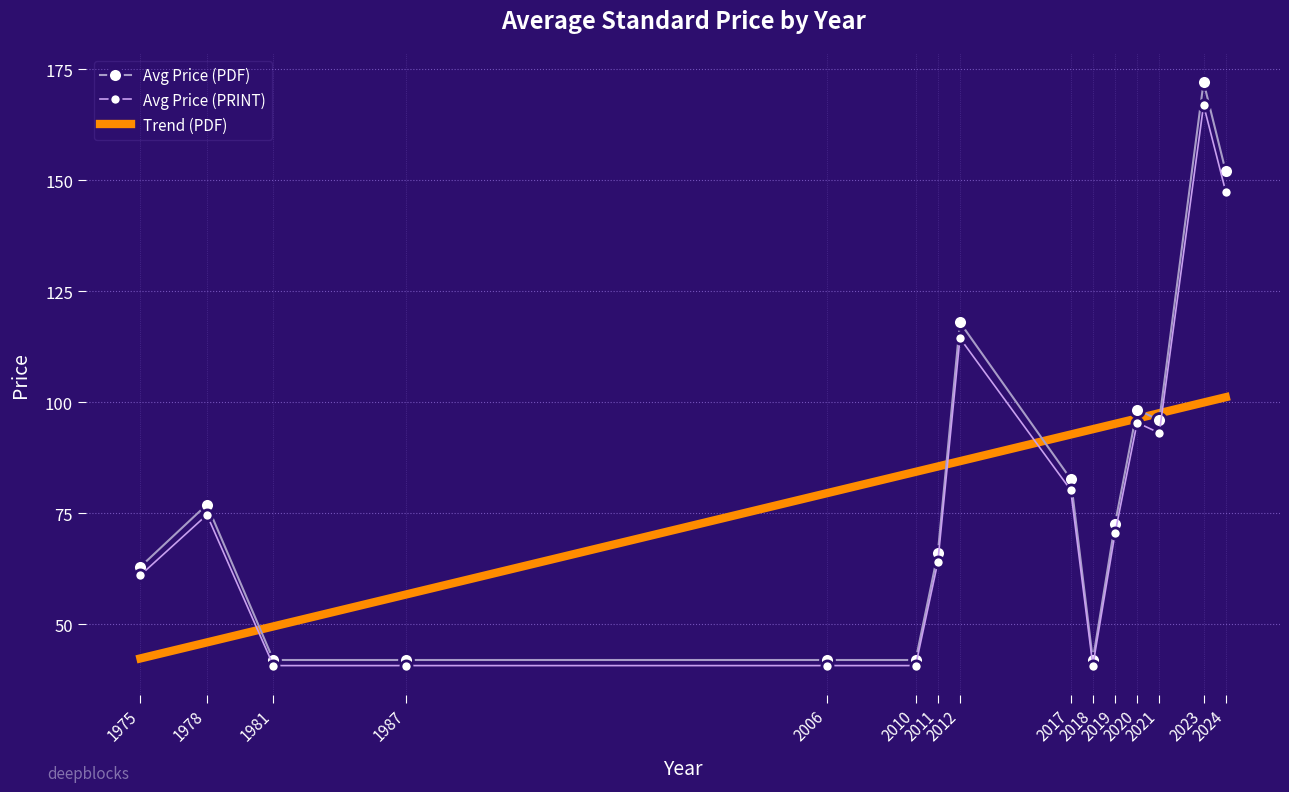

How many values in the Avg Price (PDF) series exceed 96?

5